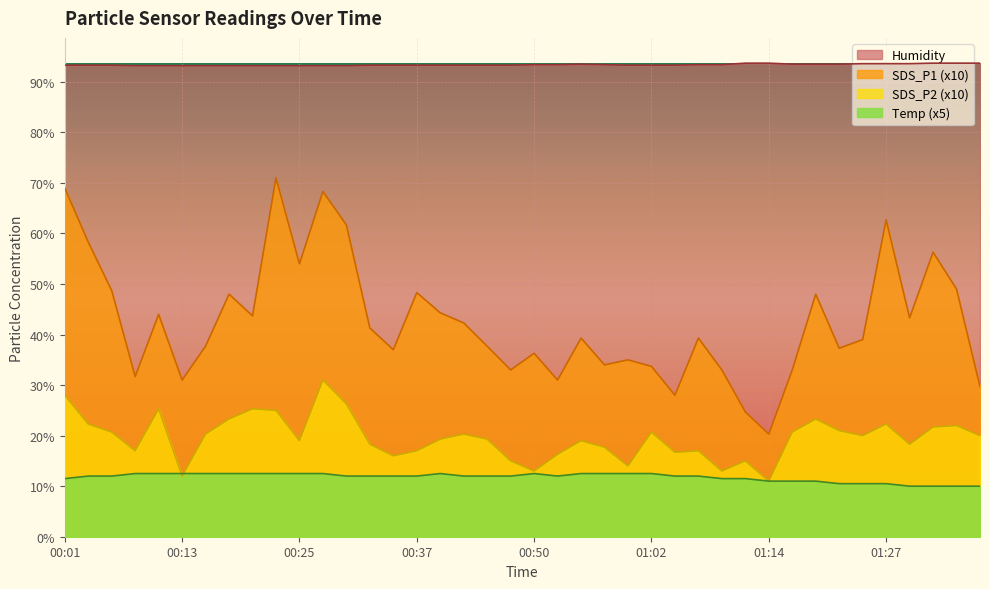

How many lines are shown in the chart?

4